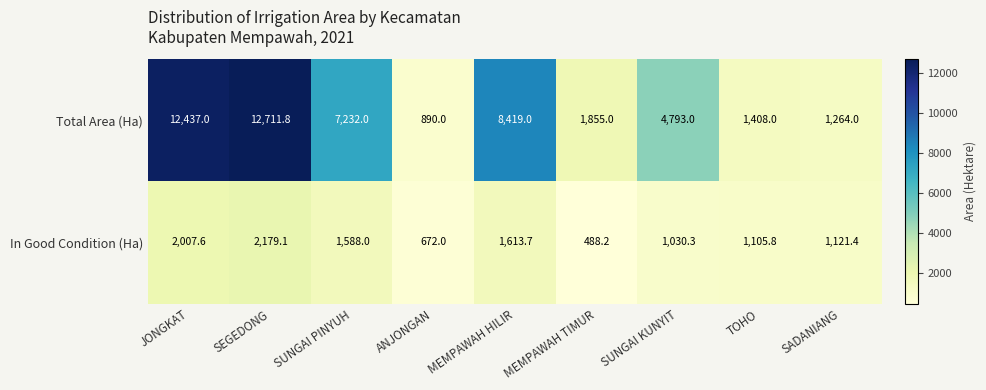

What is the difference between the highest and lowest values at SADANIANG?

142.6